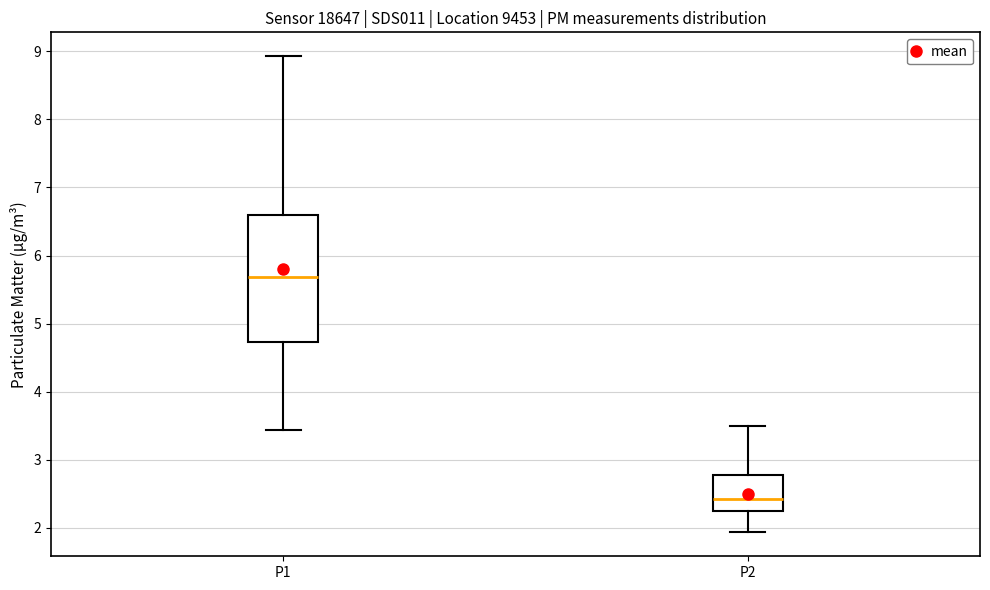

Reading left to right, read every box against the y-axis: the position of its median line, the range the box covers, and the ends of its whiskers. The values are not printed on the chart, so give them approximately, as read against the axis.

P1: median 5.7, box 4.7 to 6.6, whiskers 3.4 to 8.9
P2: median 2.4, box 2.3 to 2.8, whiskers 1.9 to 3.5